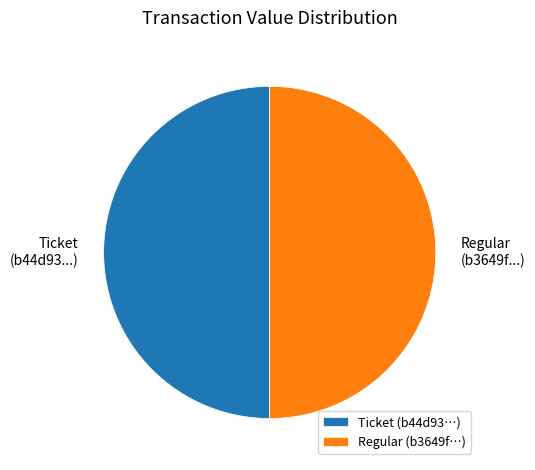

True or false: Regular (b3649f...) accounts for 50% of the total.

True